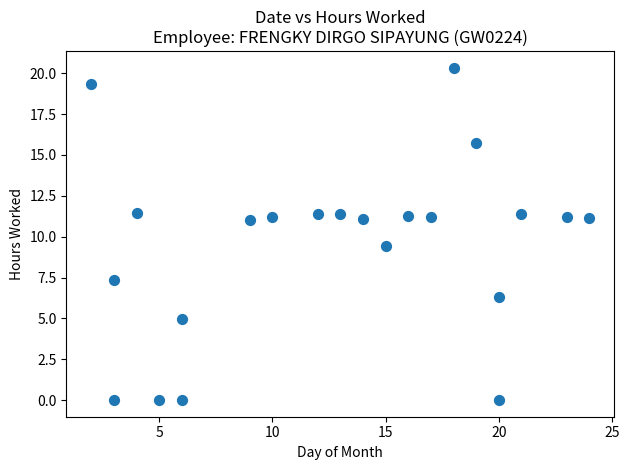

What is the range of X values (max minus min)?

22.0